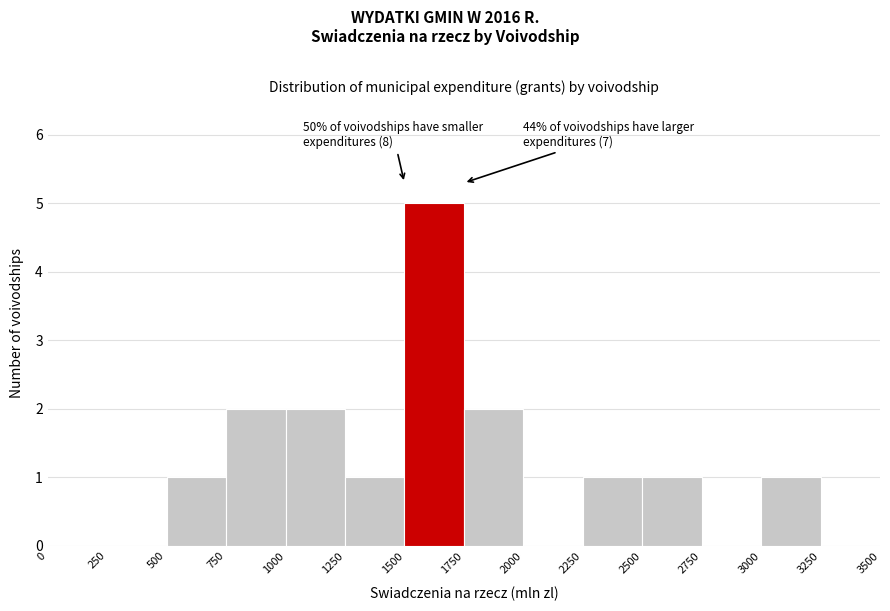

Over which range of the x-axis is the bar tallest?

1500 to 1750